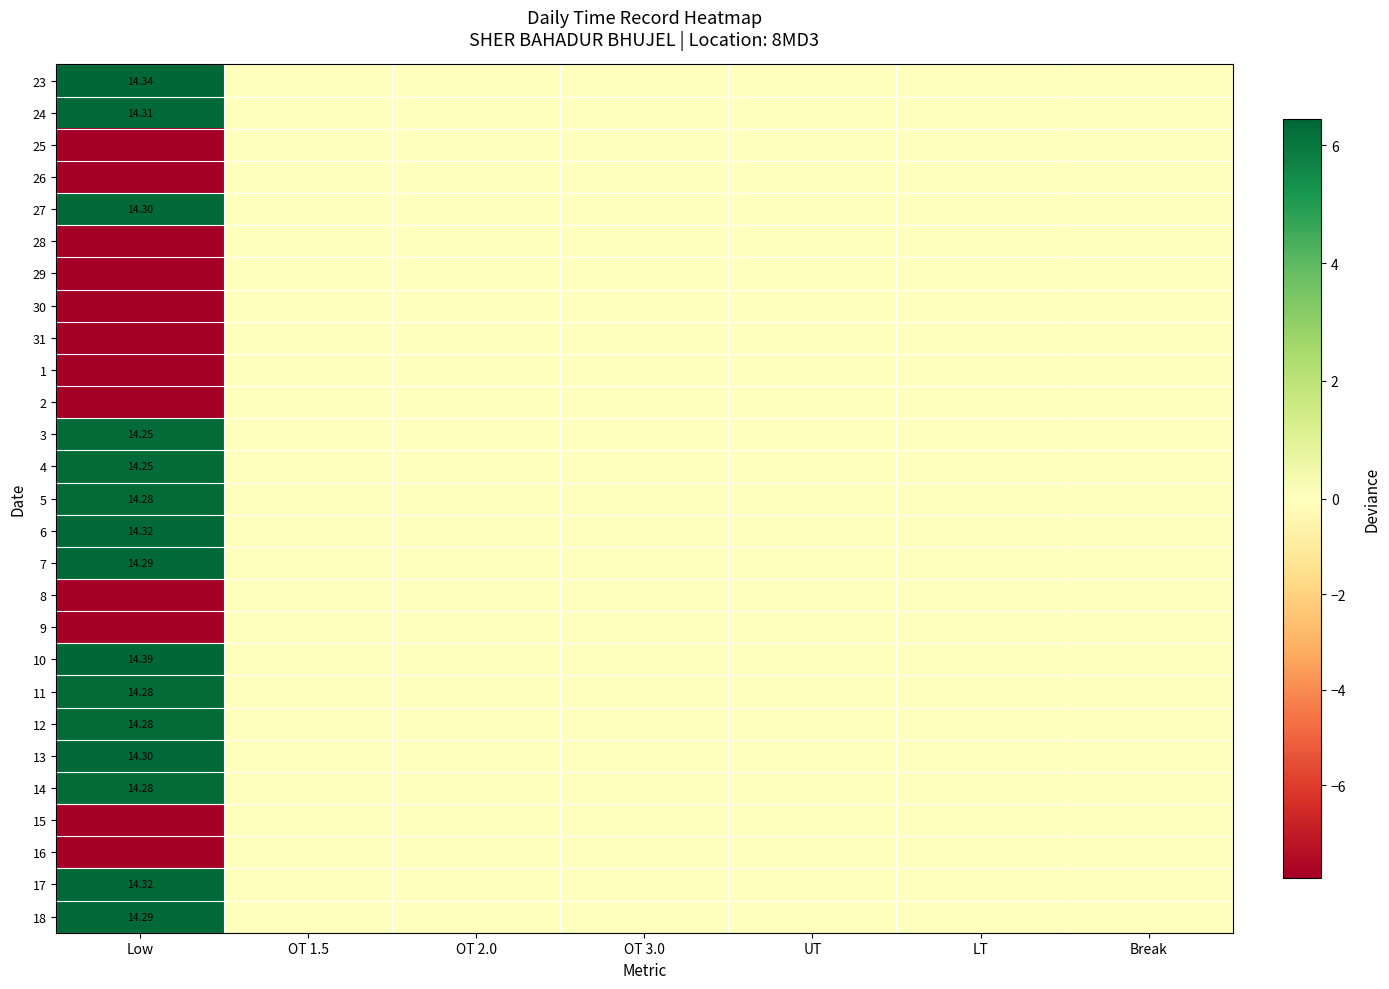

At UT, list the series in order from smallest to largest.

23, 24, 25, 26, 27, 28, 29, 30, 31, 1, 2, 3, 4, 5, 6, 7, 8, 9, 10, 11, 12, 13, 14, 15, 16, 17, 18